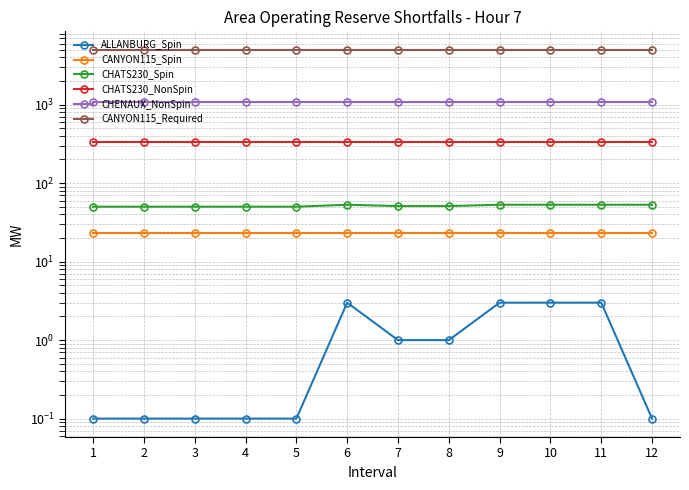

Which series has the largest total across all categories?

CANYON115_Required